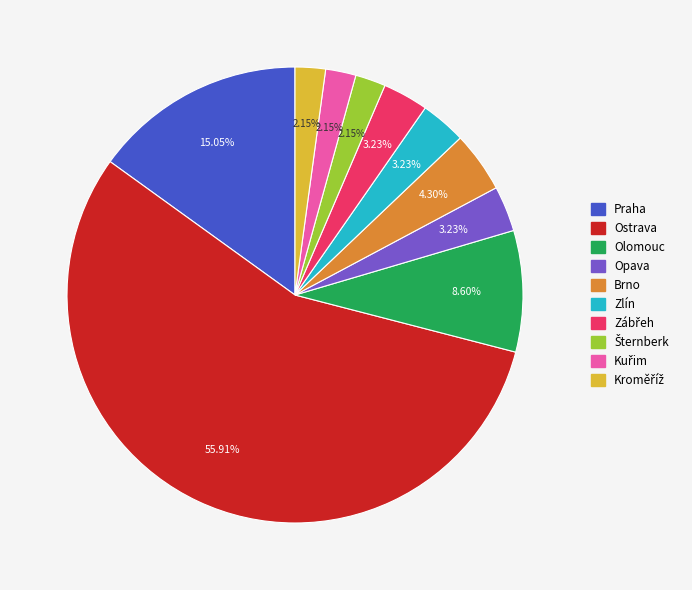

Which has a higher value, Praha or Zlín?

Praha